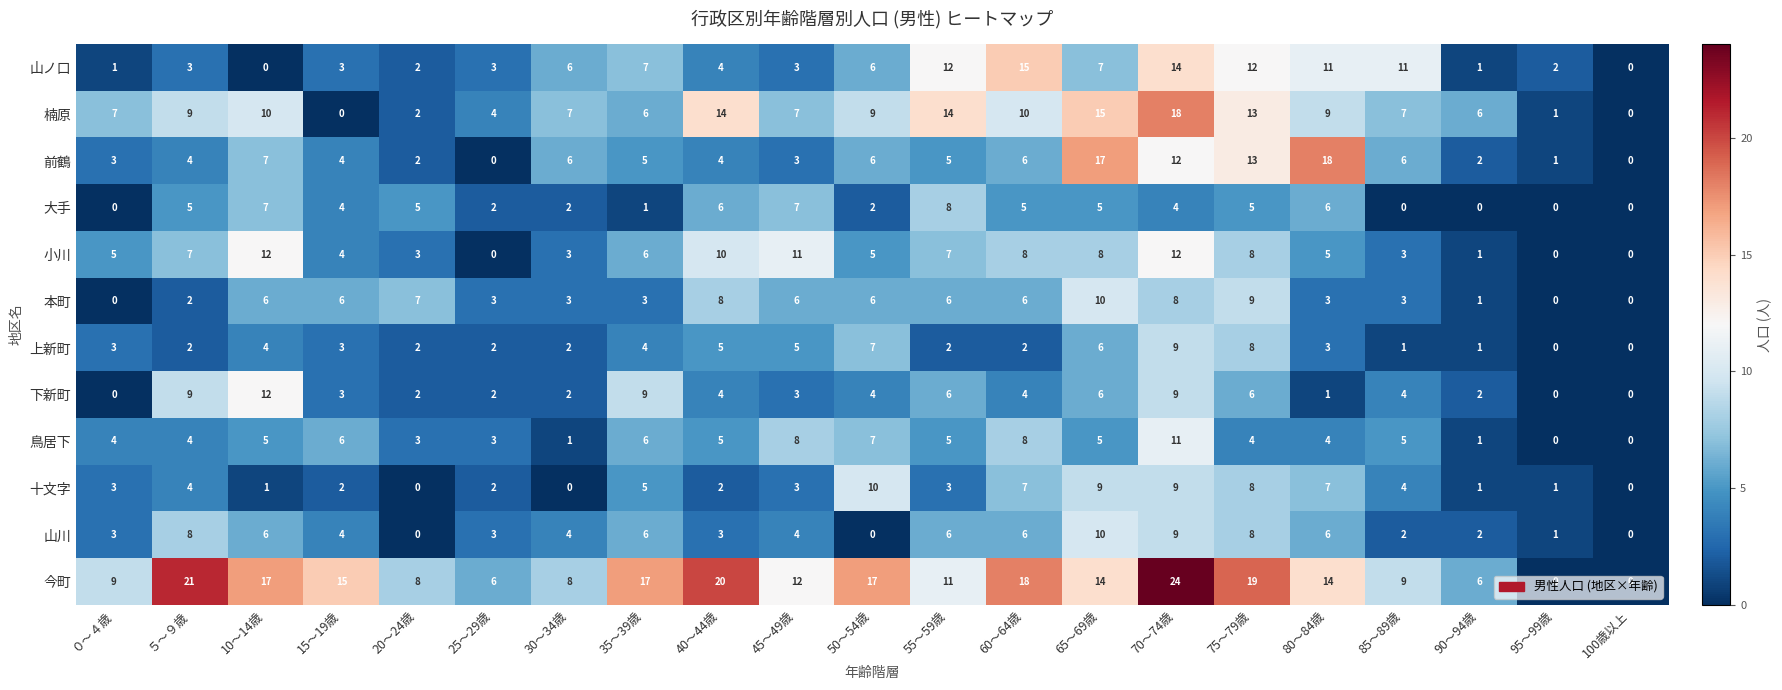

Which category has the highest value in the 楠原 series?

70～74歳